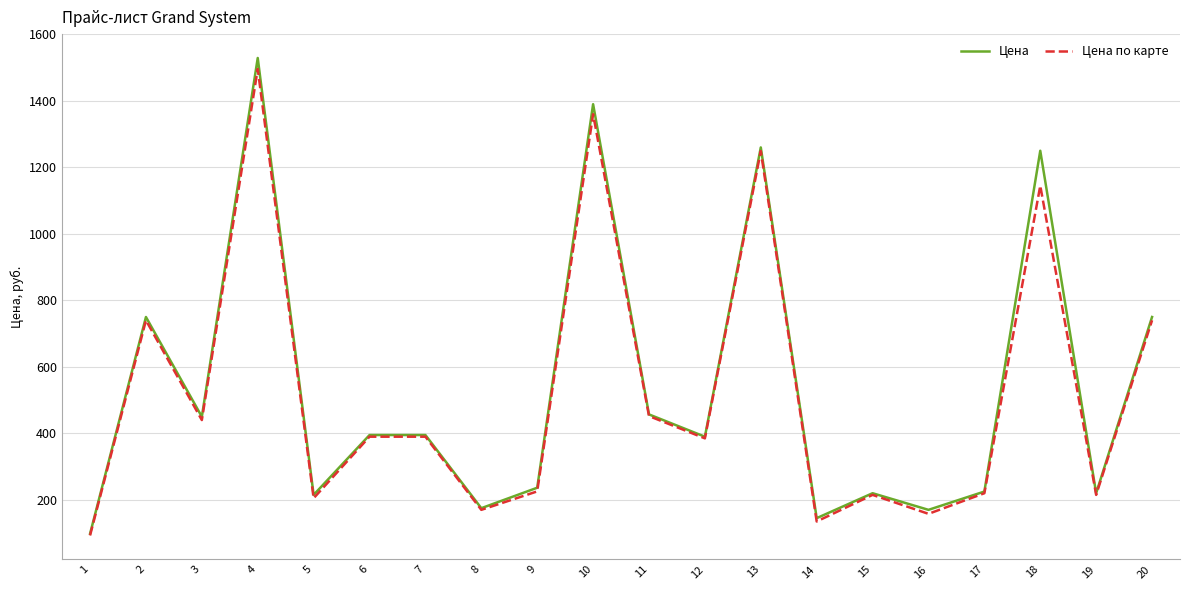

What is the difference between the highest and lowest values at 8?

5.0